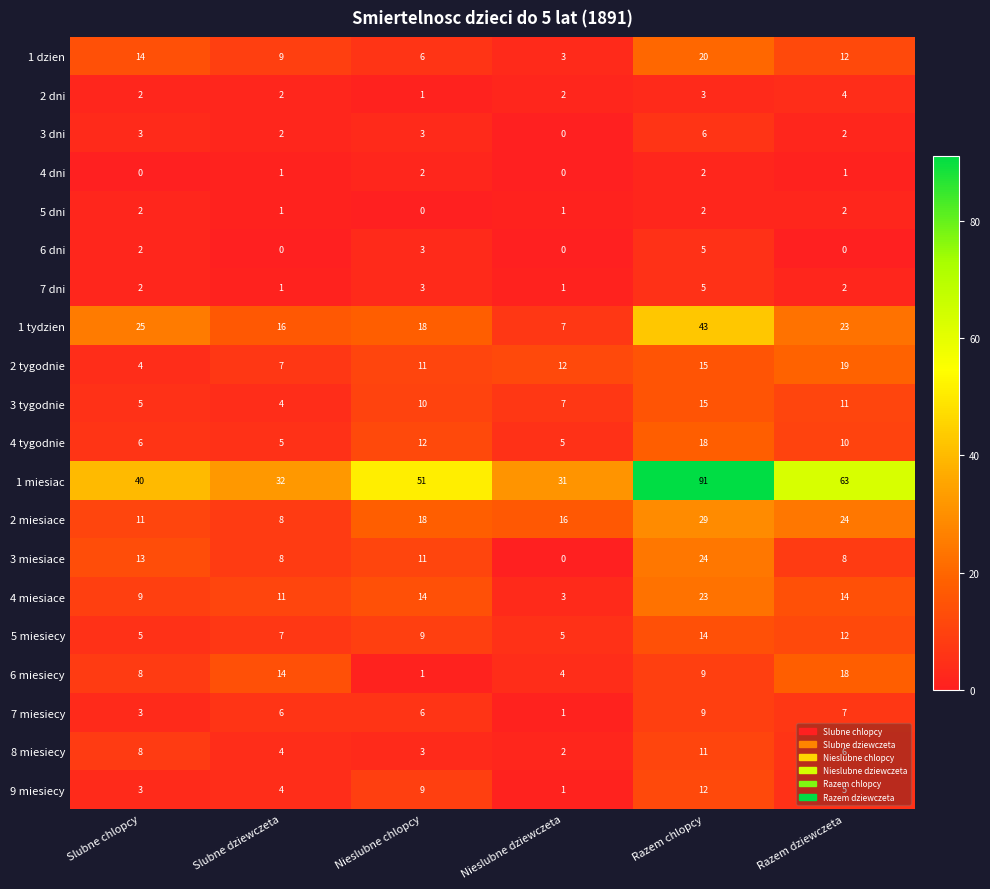

How many distinct data groups are displayed?

20